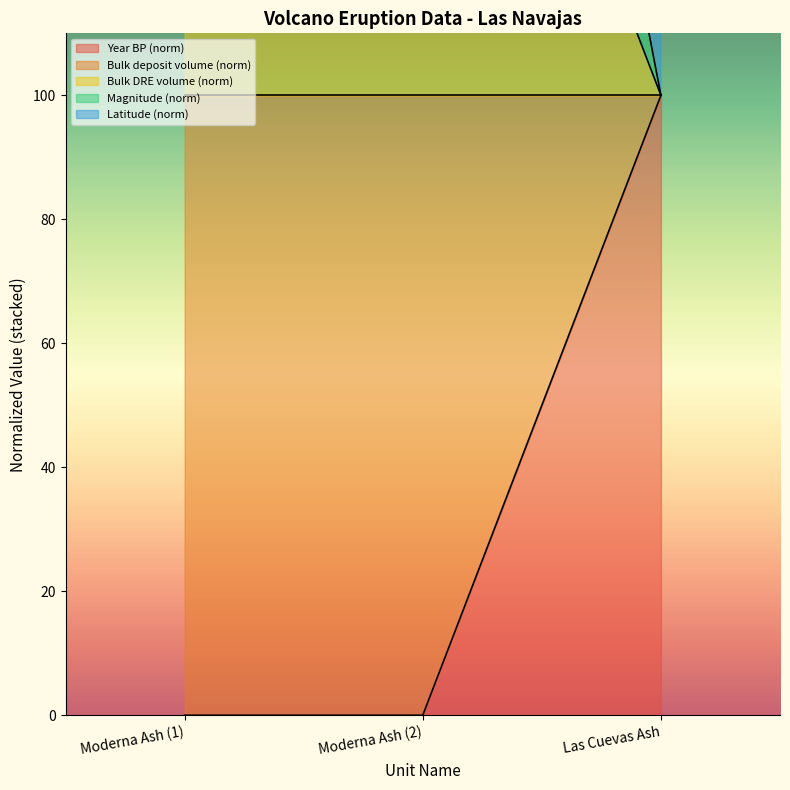

What is the label of the 3rd point from the right?

Moderna Ash (1)